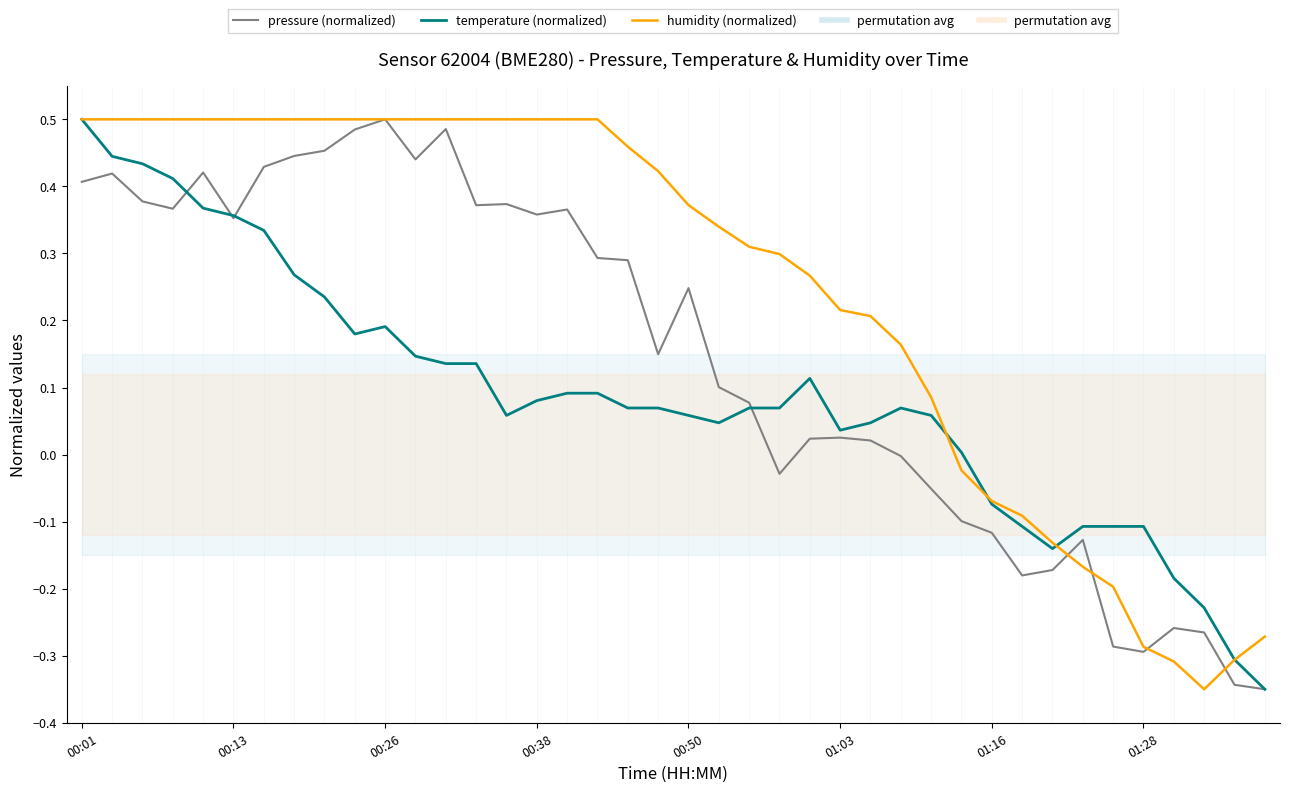

What is the greatest value displayed?

0.5